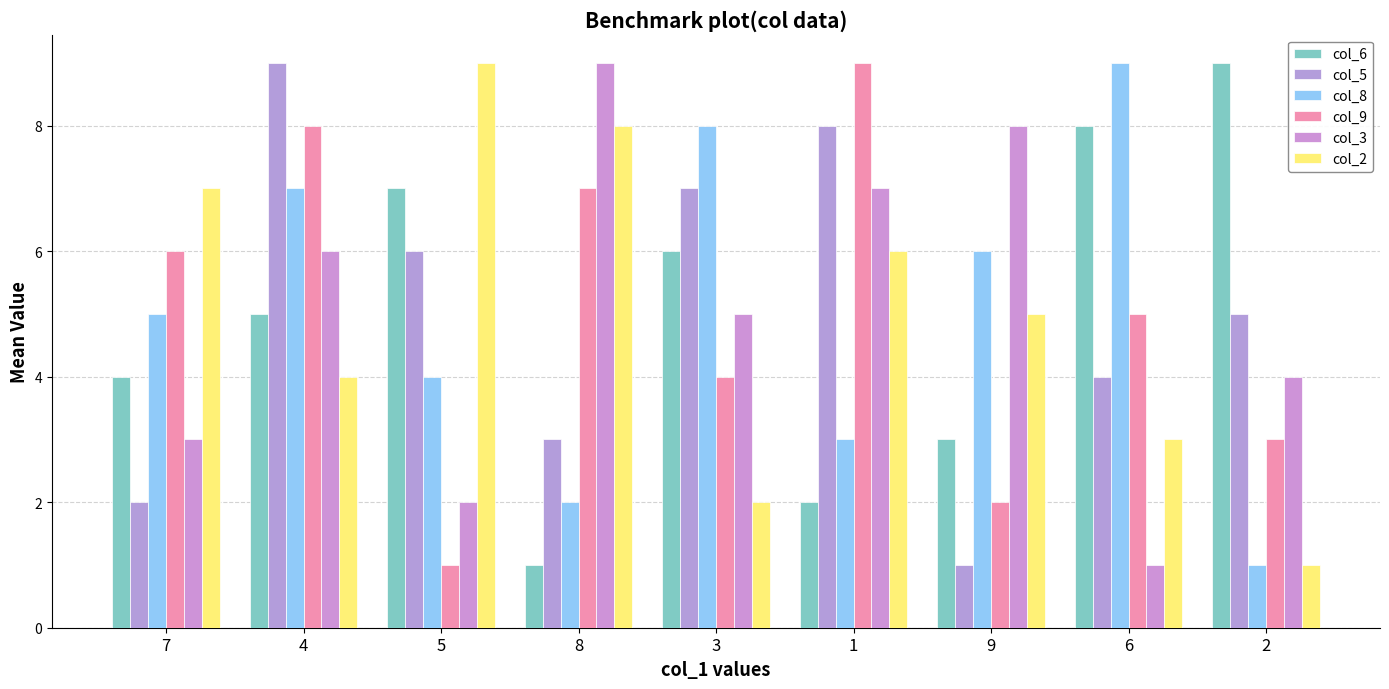

At which category does the chart reach its peak across all series?

2